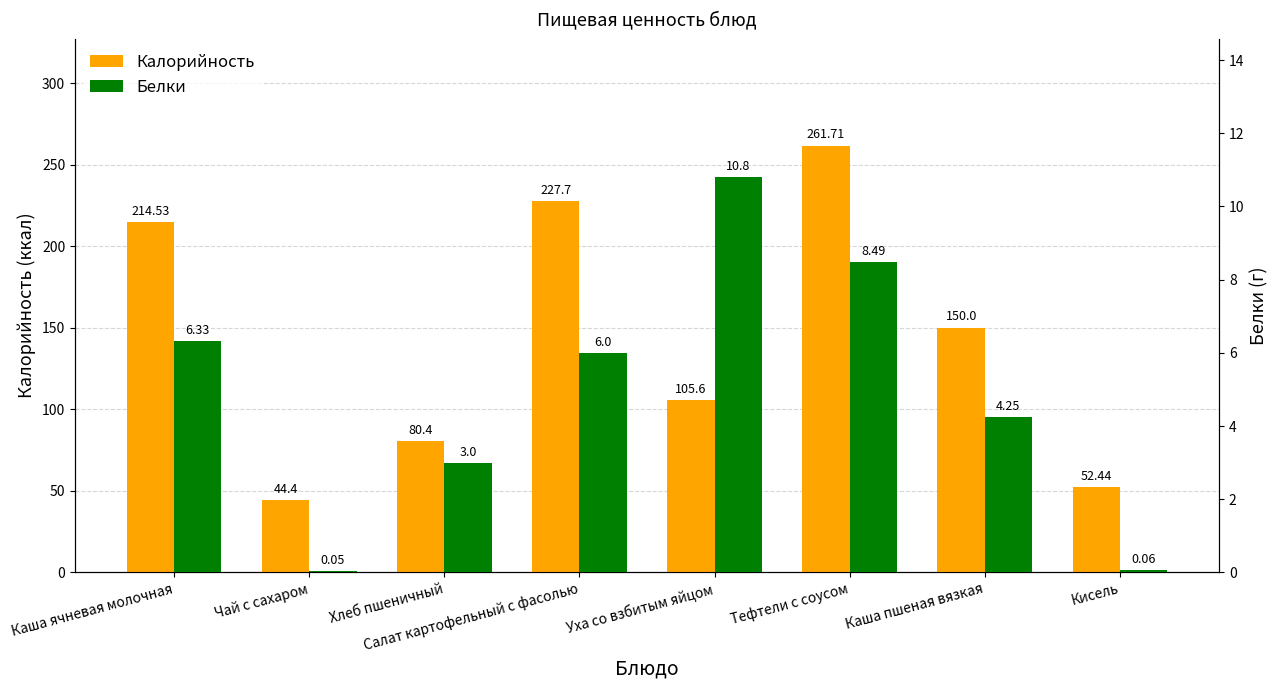

What is the difference between the Калорийность values at Кисель and Хлеб пшеничный?

28.0